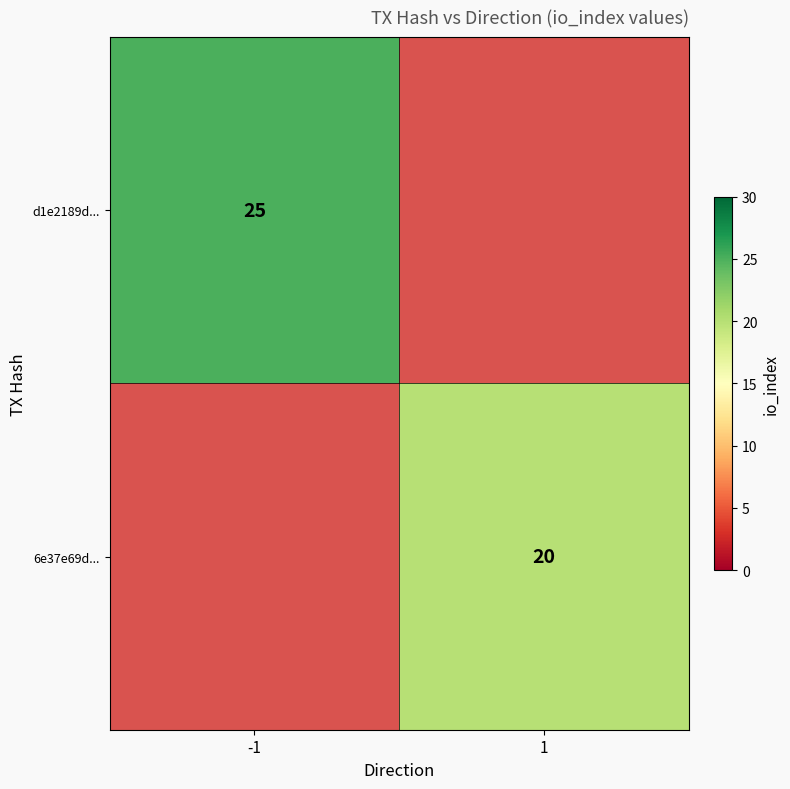

The 6e37e69d... series shows 6.4 at 1. True or false?

False